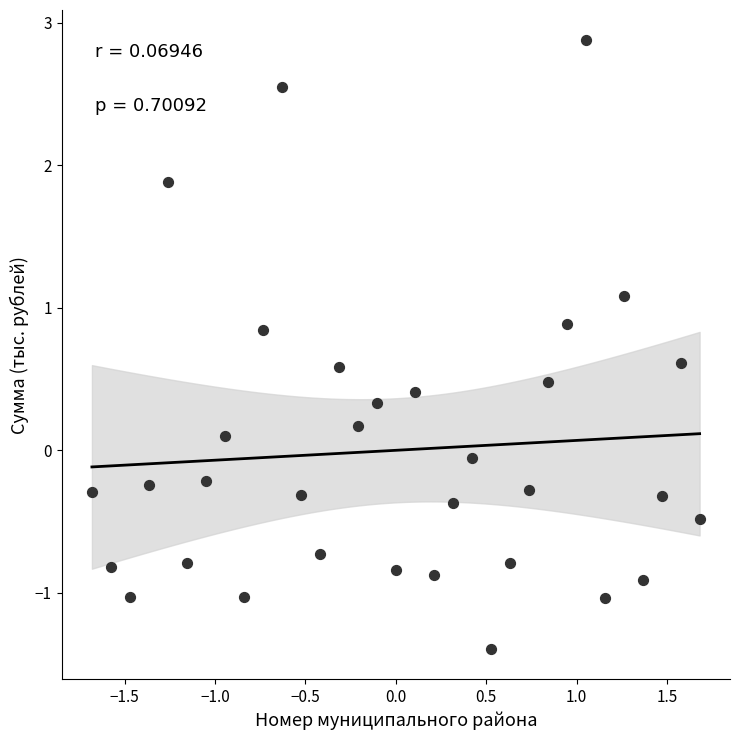

What is the range of X values (max minus min)?

3.4